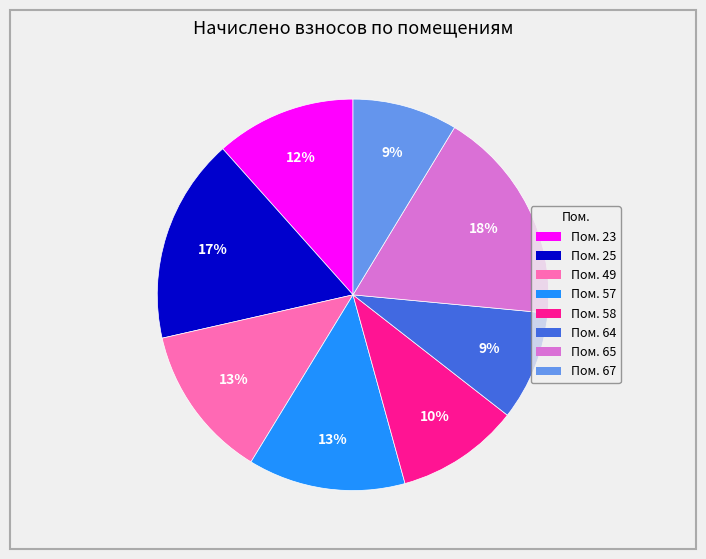

To the nearest percent, what is the difference between the largest and smallest slice percentages?

9%